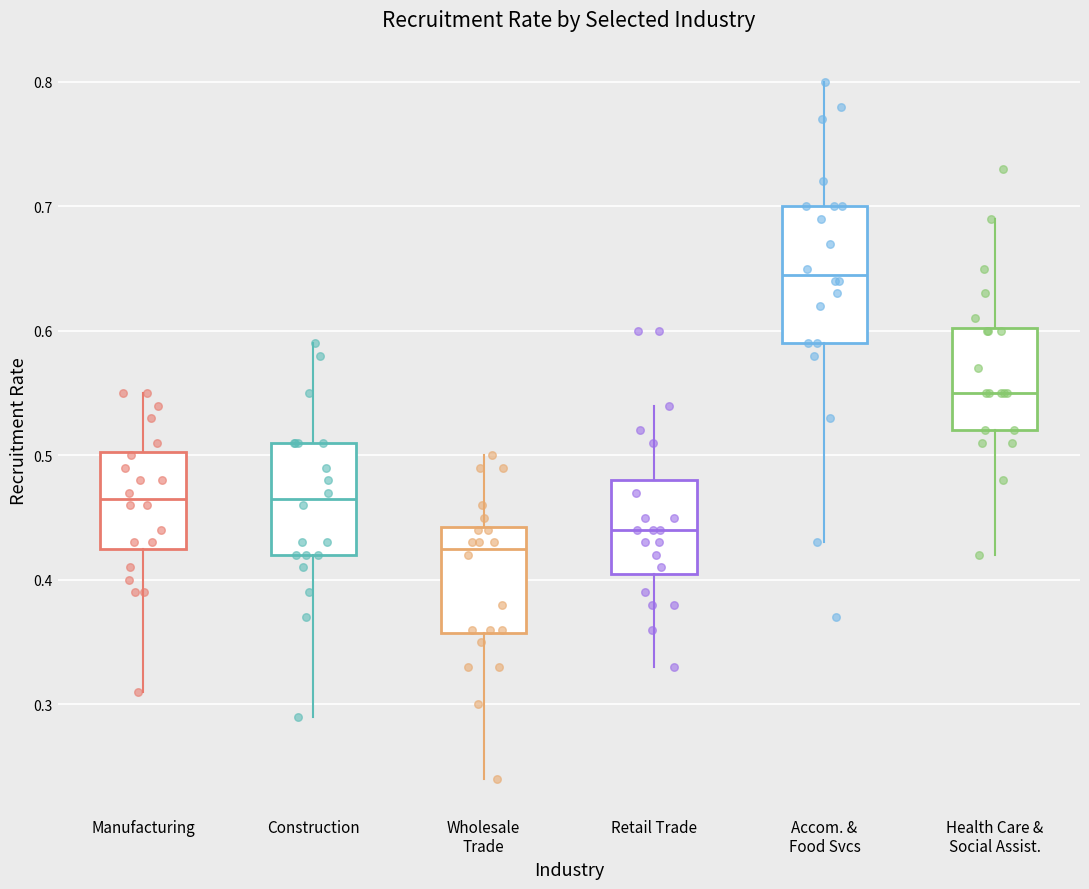

Reading left to right, transcribe this box plot: for each box, give where its median line is, the range the box spans, and where its two whiskers end, as read against the y-axis. The values are not printed on the chart, so give them approximately, as read against the axis.

Manufacturing: median 0.47, box 0.43 to 0.50, whiskers 0.31 to 0.55
Construction: median 0.47, box 0.42 to 0.51, whiskers 0.29 to 0.59
Wholesale Trade: median 0.43, box 0.36 to 0.44, whiskers 0.24 to 0.50
Retail Trade: median 0.44, box 0.41 to 0.48, whiskers 0.33 to 0.54
Accom. & Food Svcs: median 0.65, box 0.59 to 0.70, whiskers 0.43 to 0.80
Health Care & Social Assist.: median 0.55, box 0.52 to 0.60, whiskers 0.42 to 0.69